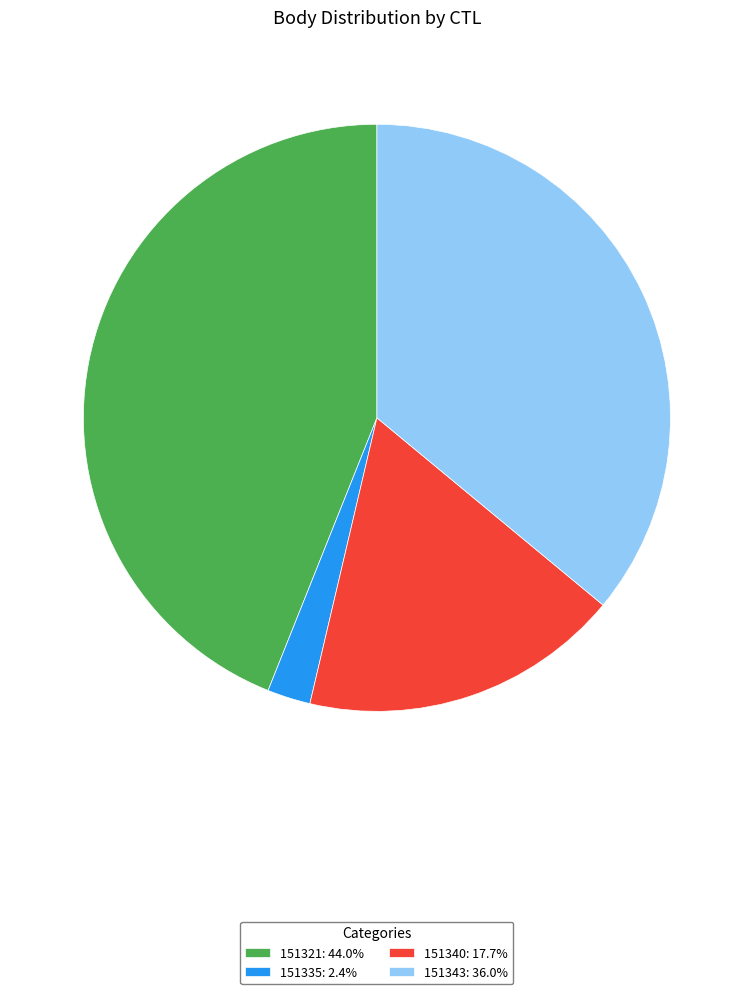

How many segments does this pie chart have?

4